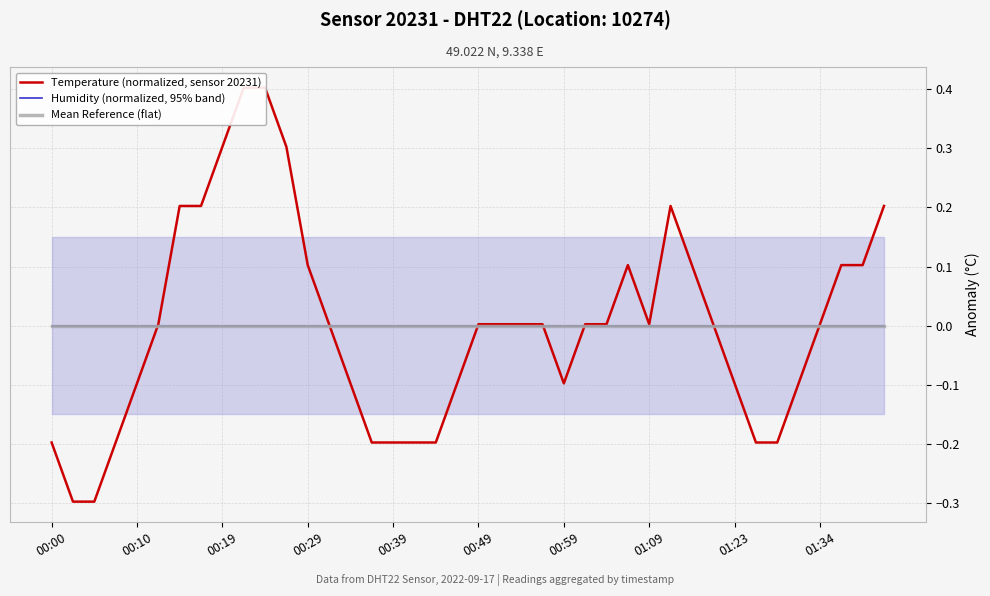

Is this an area chart (filled region under the line)?

No